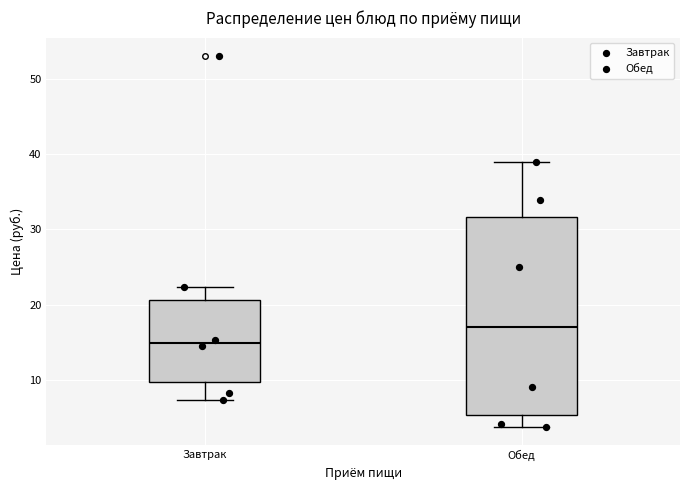

Comparing the boxes themselves (not the whiskers), which one is the tallest?

Обед